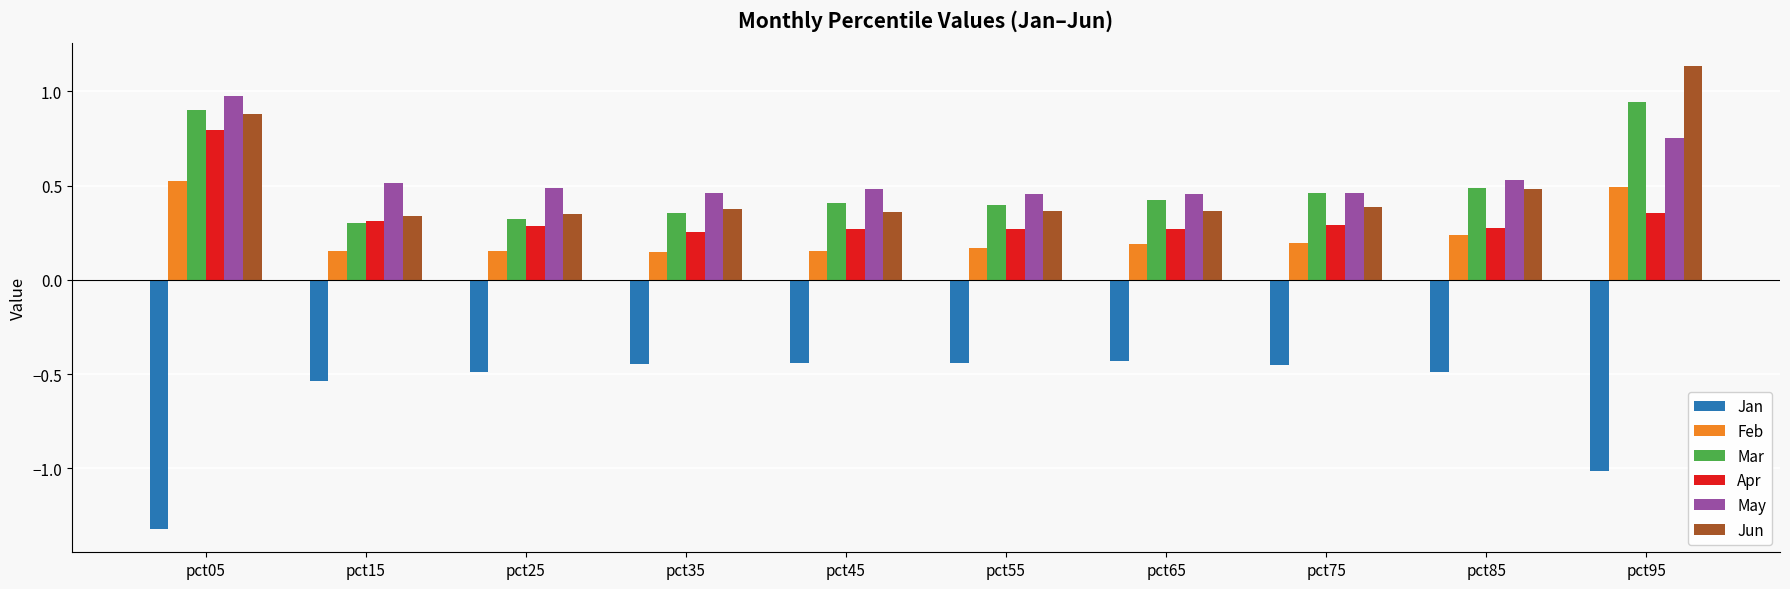

Which label corresponds to the largest value in the chart?

pct95